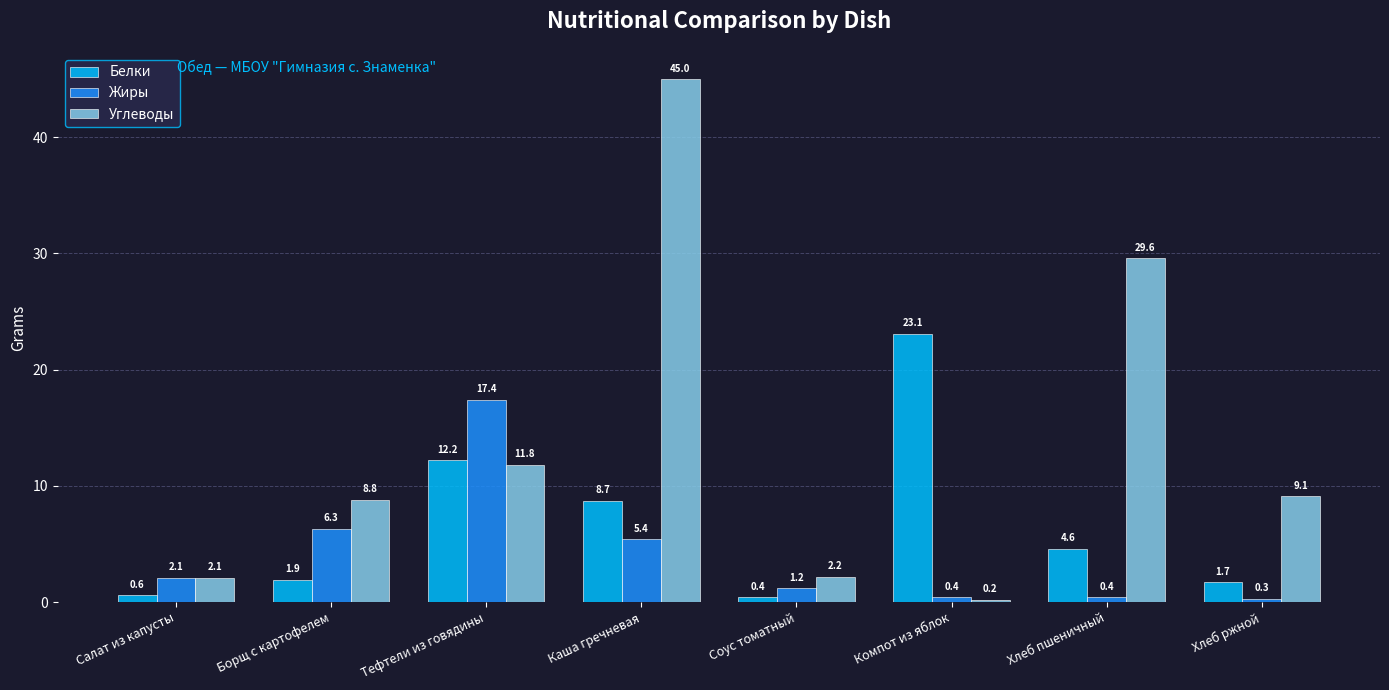

What is the value of the Жиры bar at the 3rd from the left?

17.4